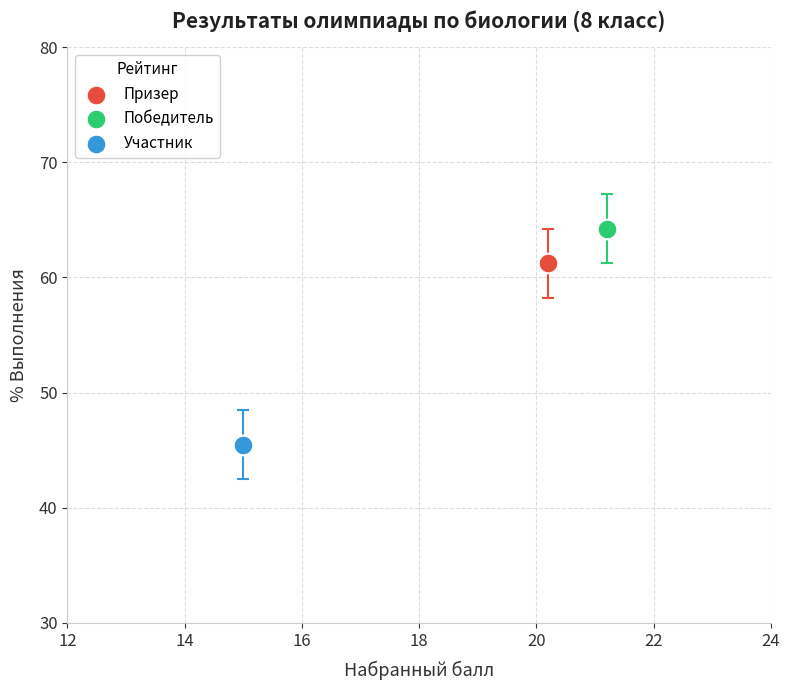

What are all the series names shown in the legend?

Призер, Победитель, Участник